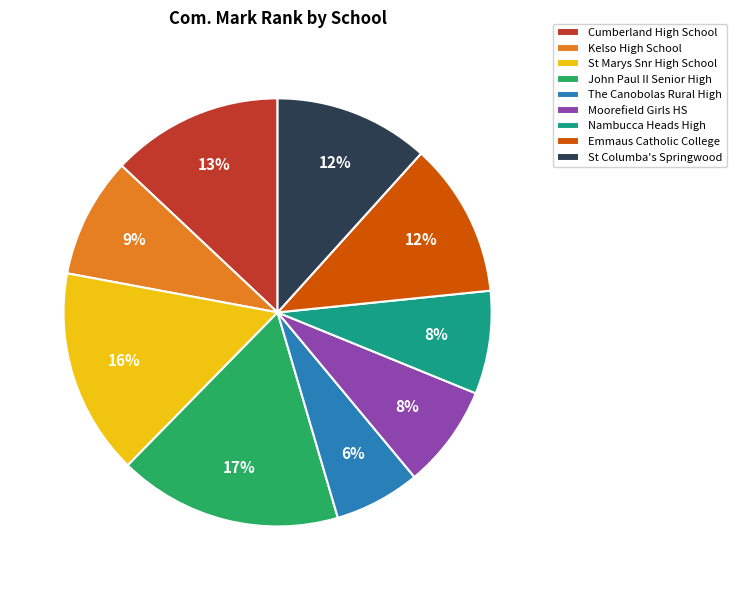

To the nearest percent, what percentage of the pie is Cumberland High School?

13%